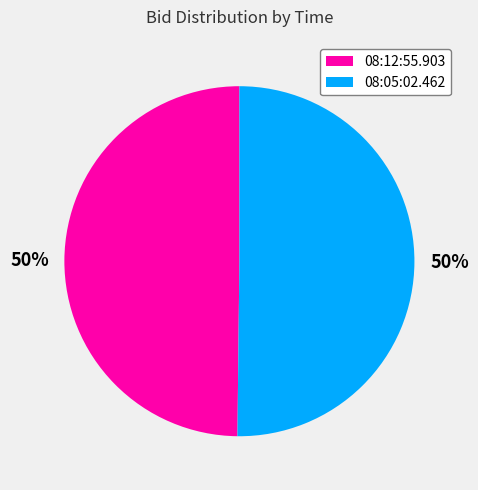

True or false: 08:12:55.903 accounts for 50% of the total.

True